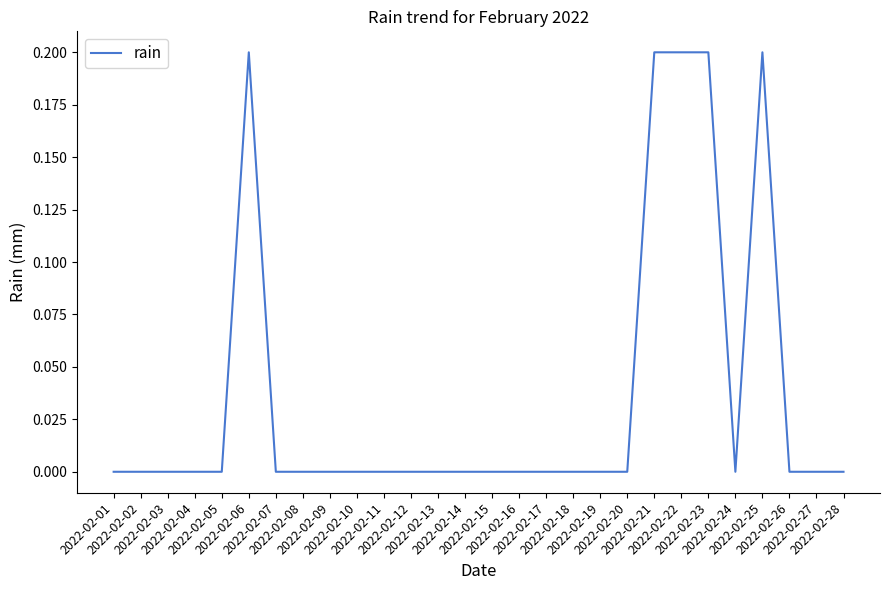

Reading left to right, list all the values displayed in this chart.

0.0	0.0	0.0	0.0	0.0	0.2	0.0	0.0	0.0	0.0	0.0	0.0	0.0	0.0	0.0	0.0	0.0	0.0	0.0	0.0	0.2	0.2	0.2	0.0	0.2	0.0	0.0	0.0